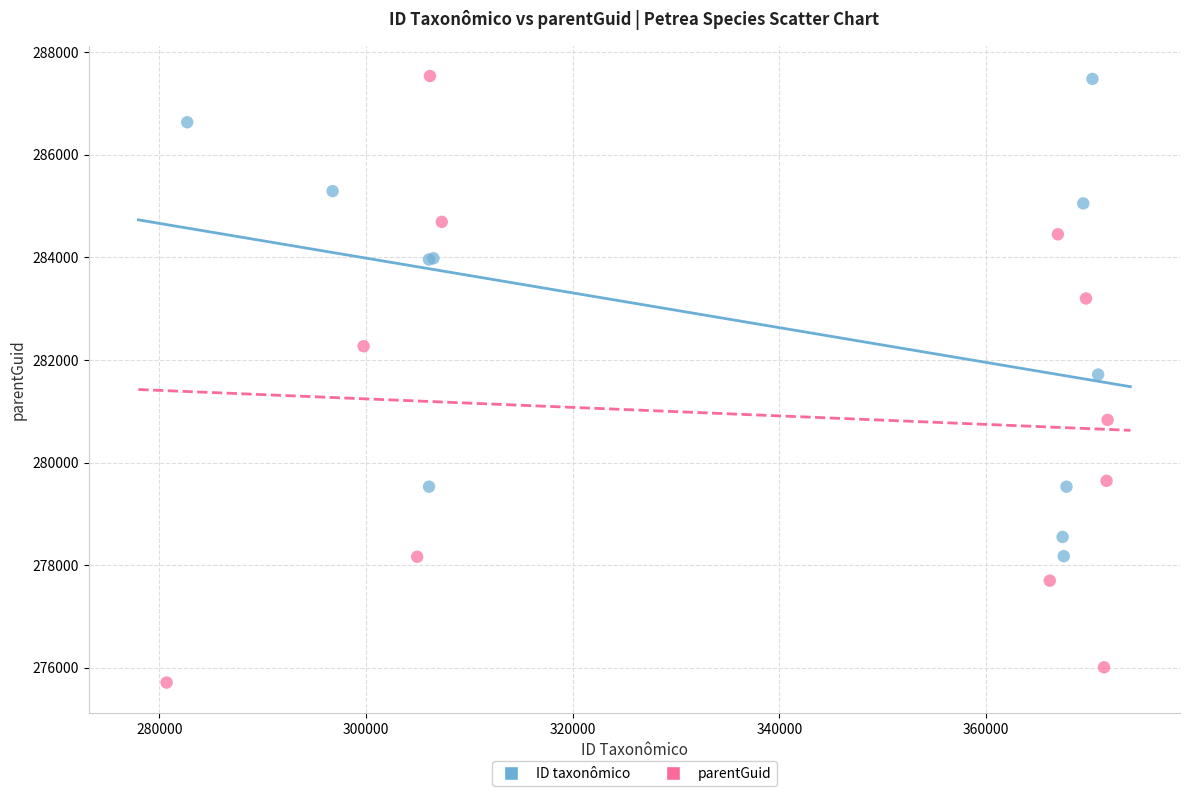

What are all the series names shown in the legend?

ID taxonômico, parentGuid